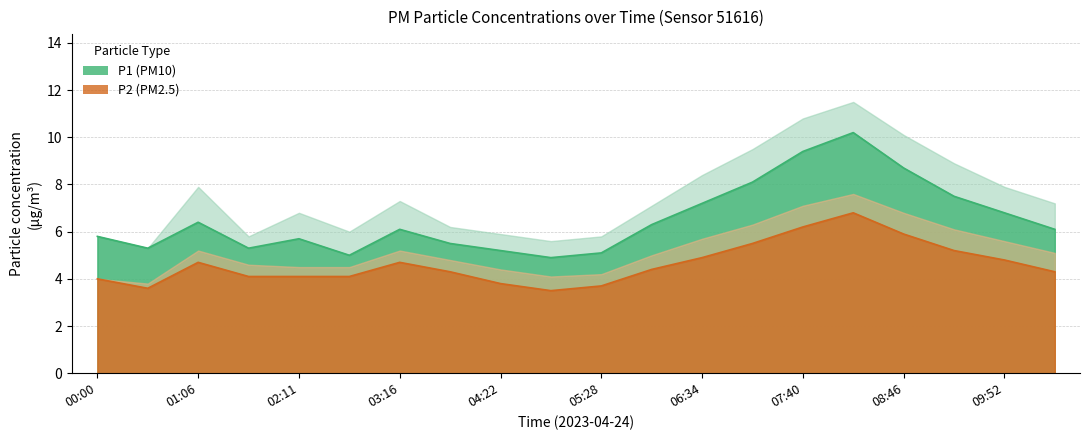

How many lines are shown in the chart?

2